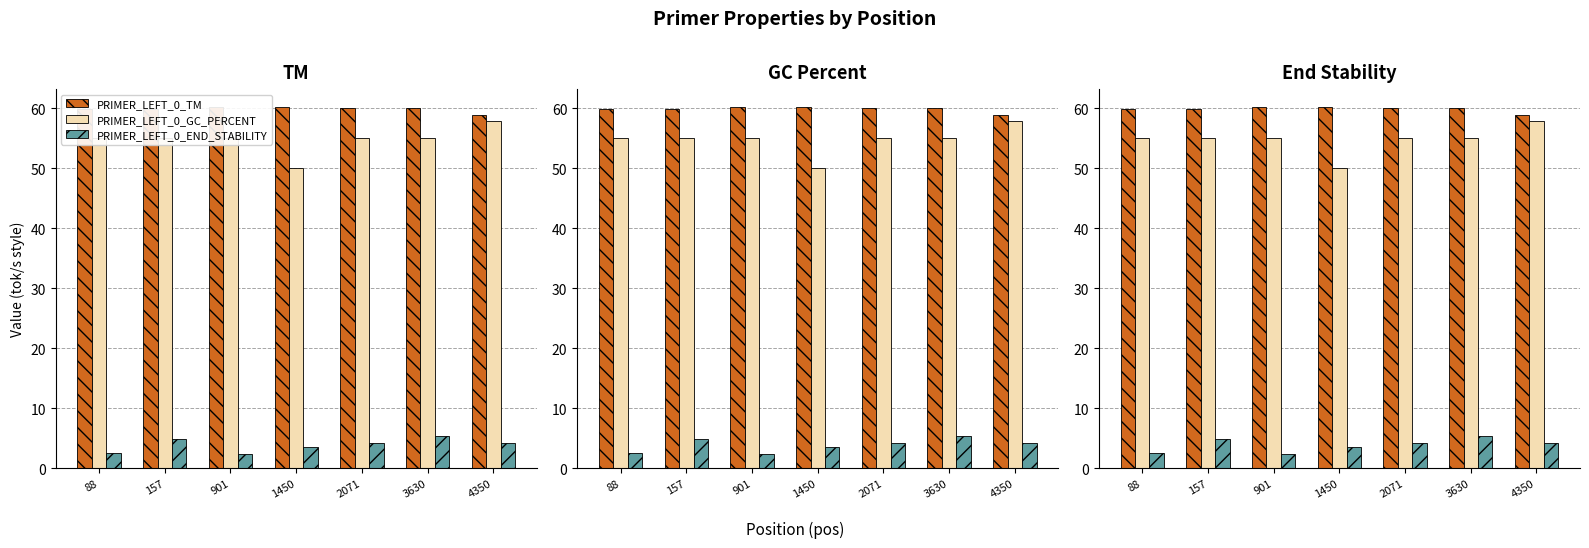

Is the value of PRIMER_LEFT_0_GC_PERCENT at 1450 greater than the value of PRIMER_LEFT_0_END_STABILITY at 88?

Yes